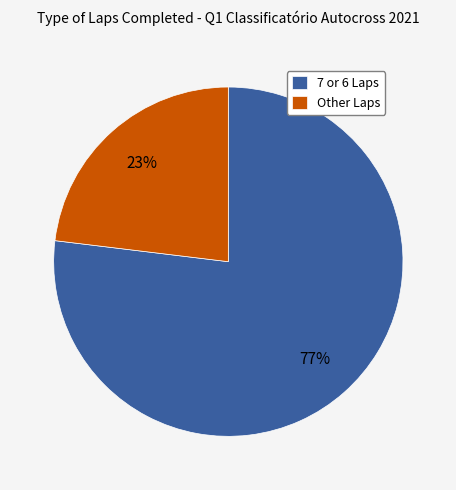

Which slice is the smallest?

Other Laps